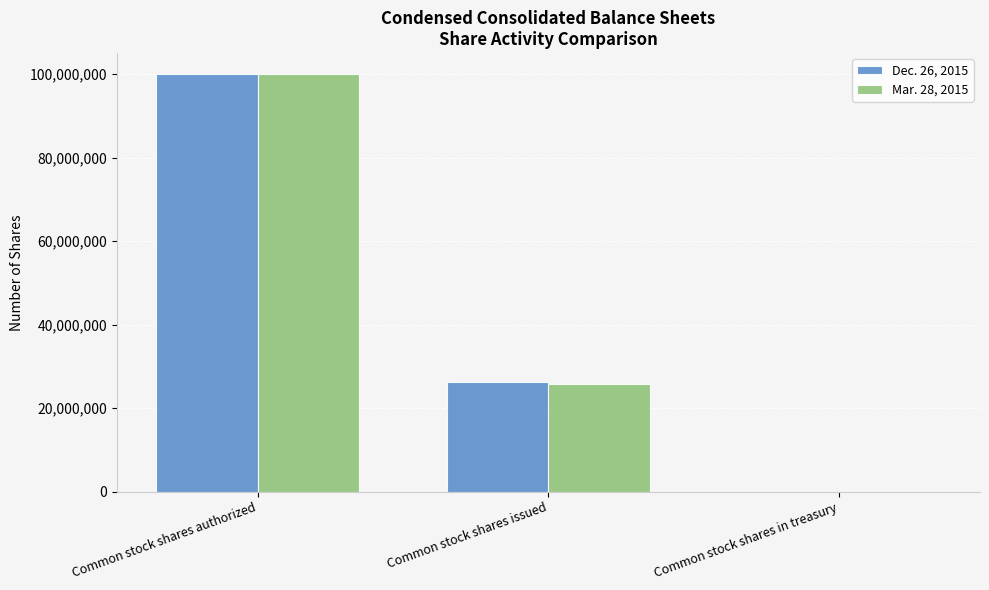

Between Common stock shares issued and Common stock shares in treasury, which series saw the biggest shift?

Dec. 26, 2015